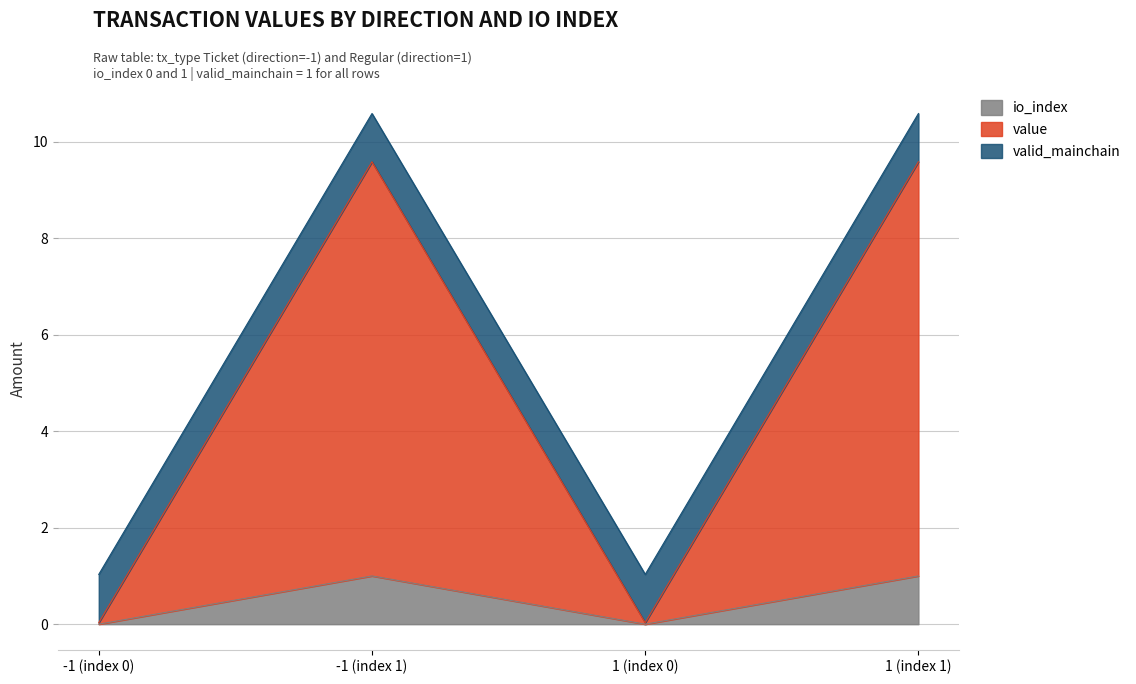

How many data points in io_index are less than 1?

2